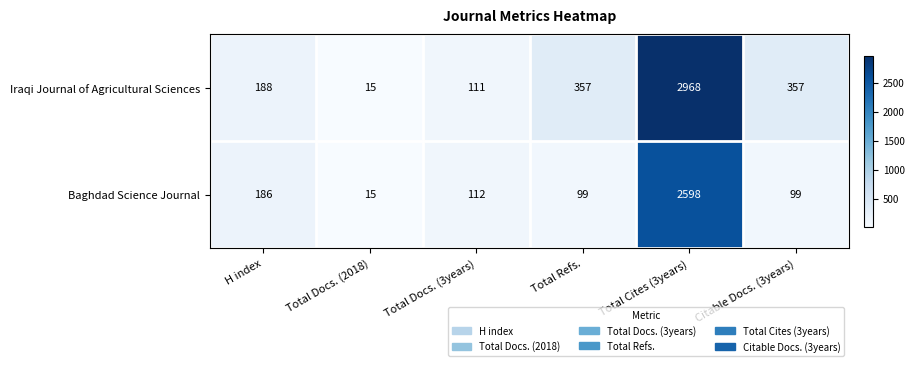

At which label does Baghdad Science Journal first exceed 112?

H index